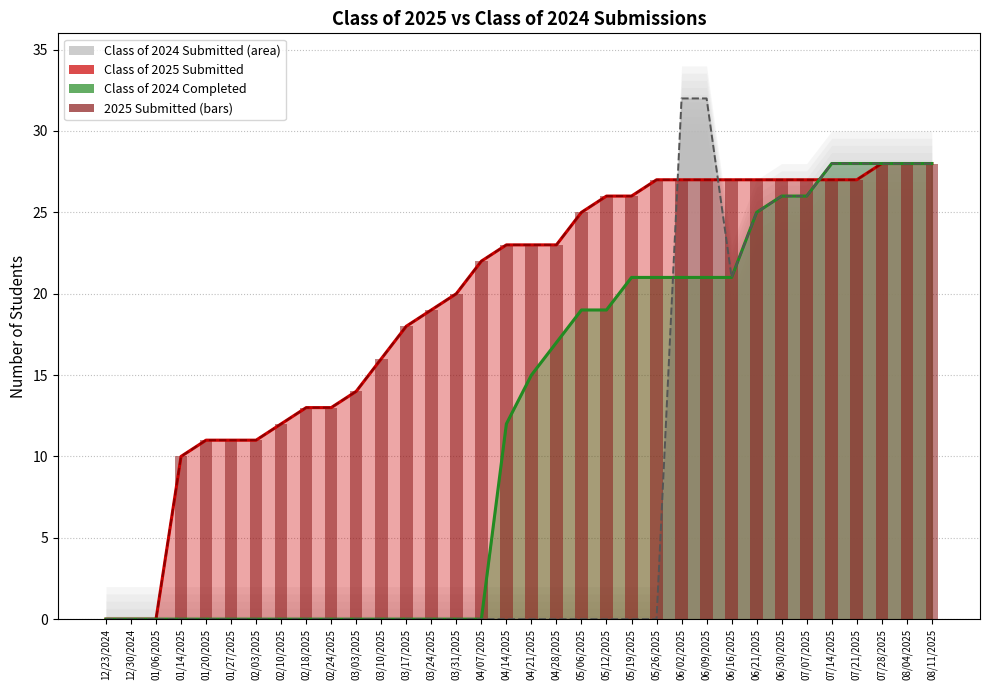

What is the spread (max minus min) of values at 06/16/2025?

6